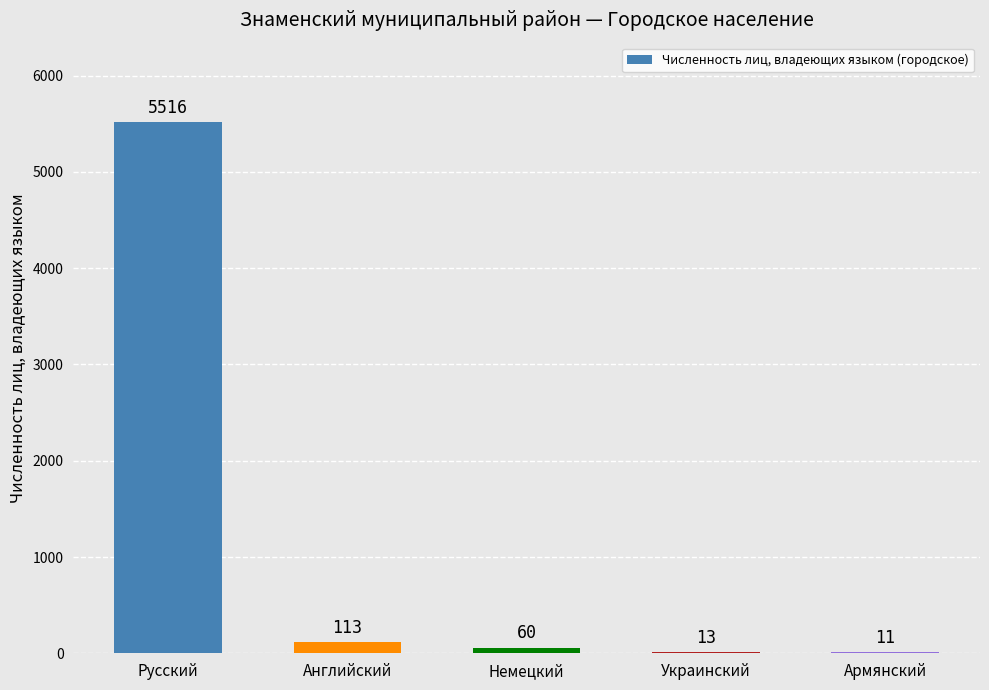

Reading left to right, extract all data points from this chart.

Русский=5516	Английский=113	Немецкий=60	Украинский=13	Армянский=11